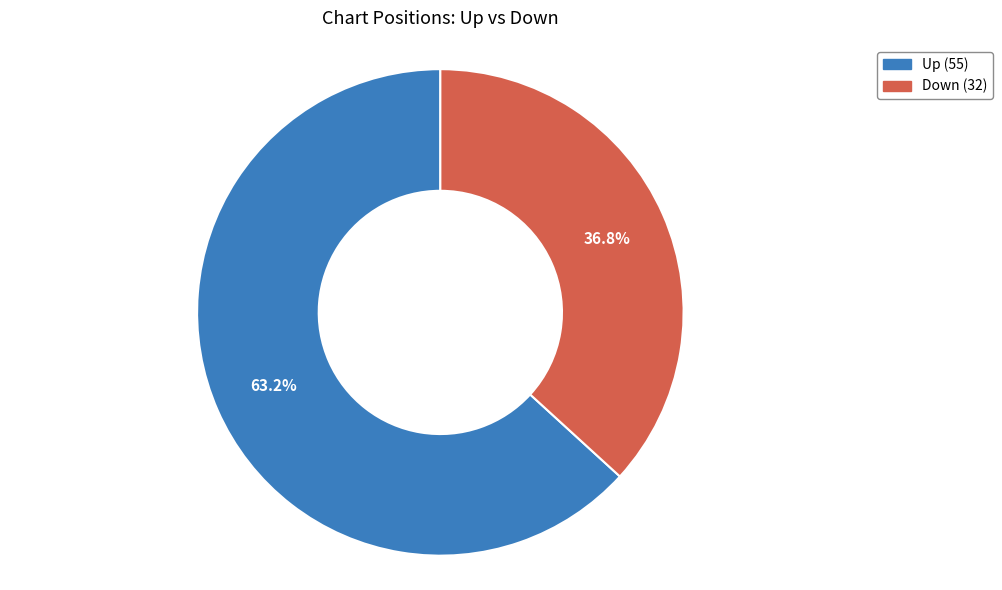

Is there a majority slice in this chart?

Yes